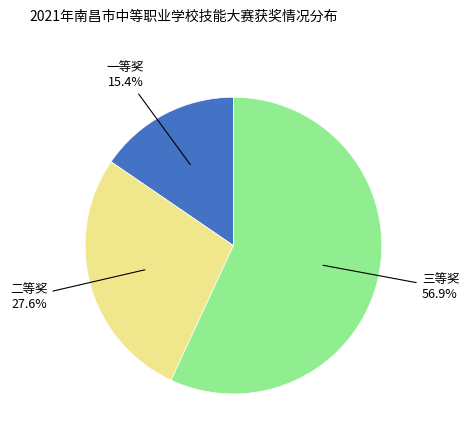

Is there any slice that represents more than half of the pie?

Yes